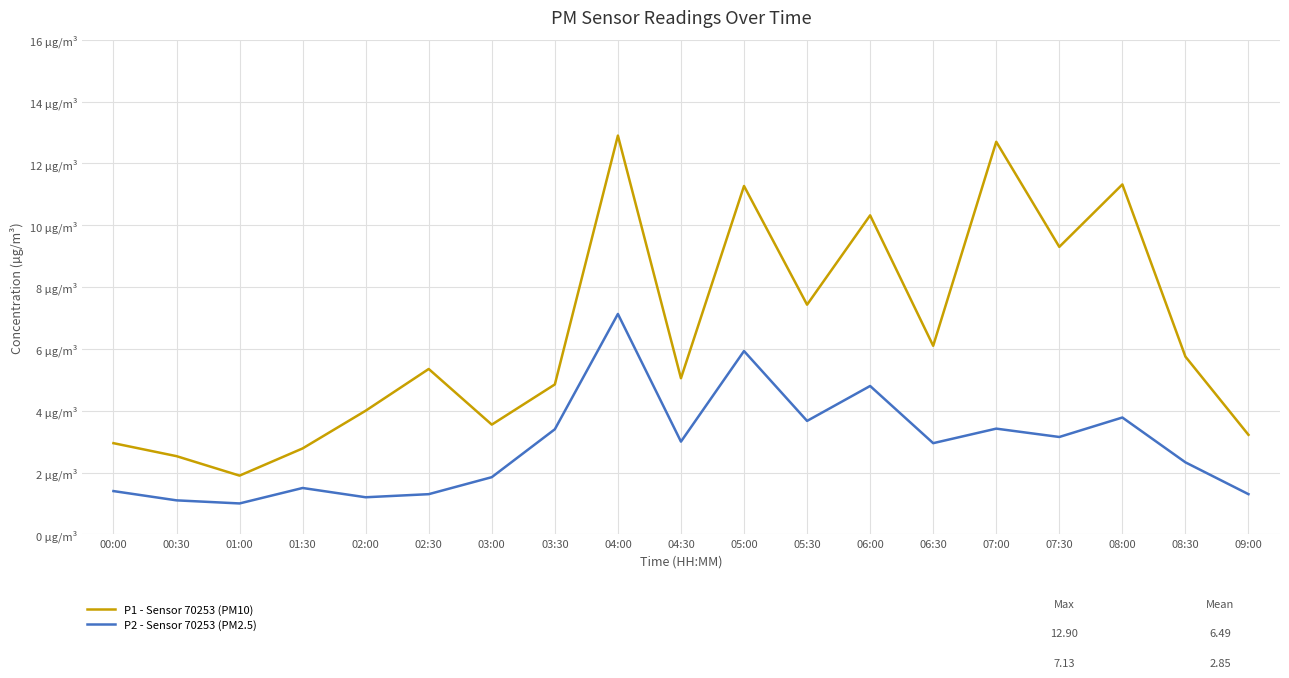

Does the chart display data point markers on the line(s)?

No